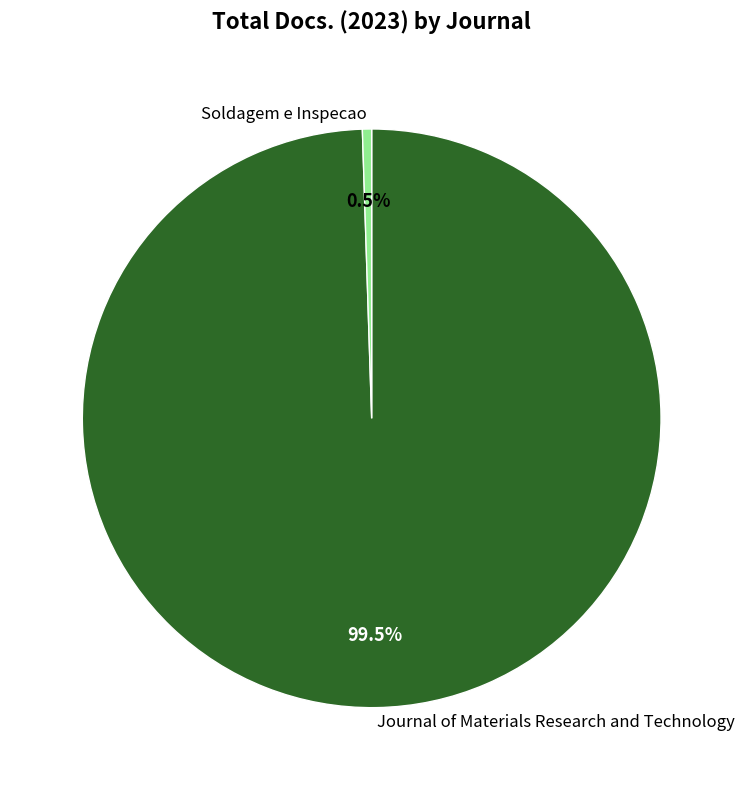

Which category has the biggest portion of the pie?

Journal of Materials Research and Technology